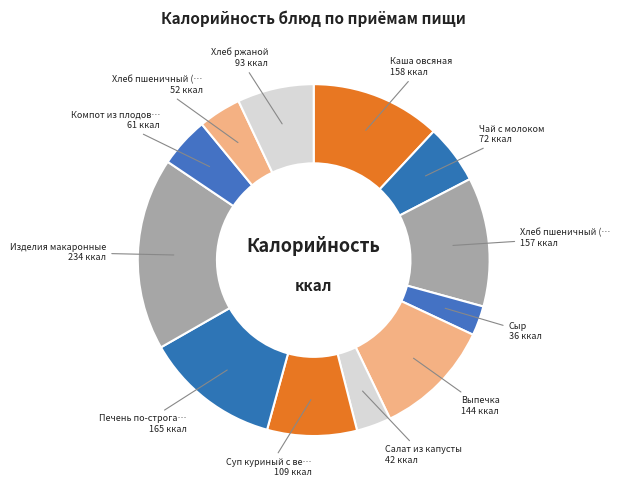

How many segments does this pie chart have?

12